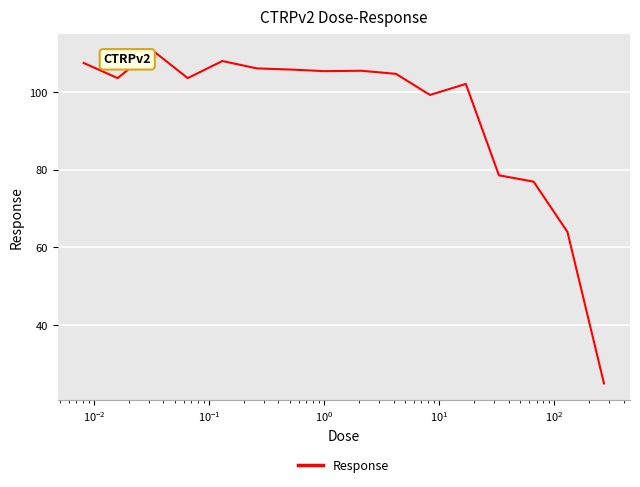

What is the greatest value displayed?

110.8